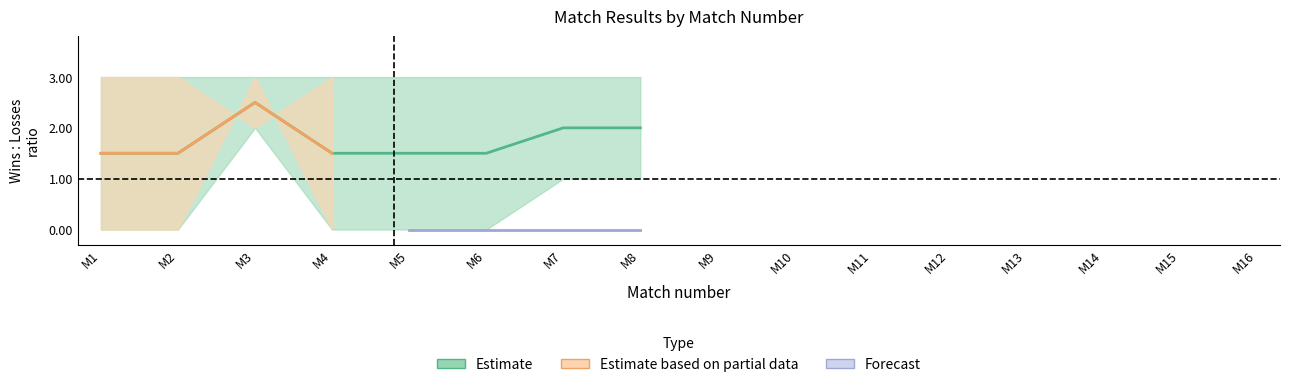

True or false: losses_round1 has more than 1 points higher than both neighbors.

False